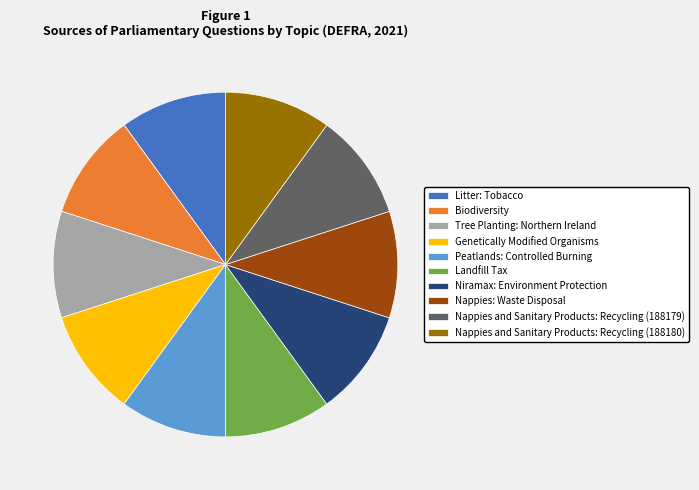

Approximately how many times larger is the value at Niramax: Environment Protection compared to Nappies and Sanitary Products: Recycling (188180)?

1.0